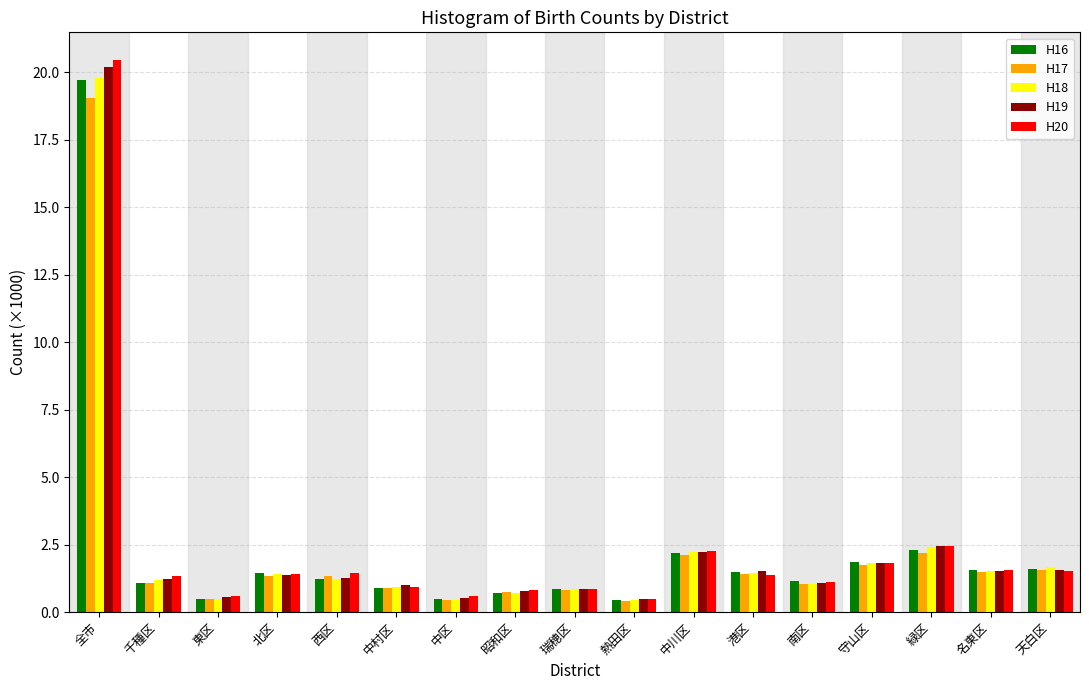

What is the difference between the H16 values at 南区 and 東区?

0.7